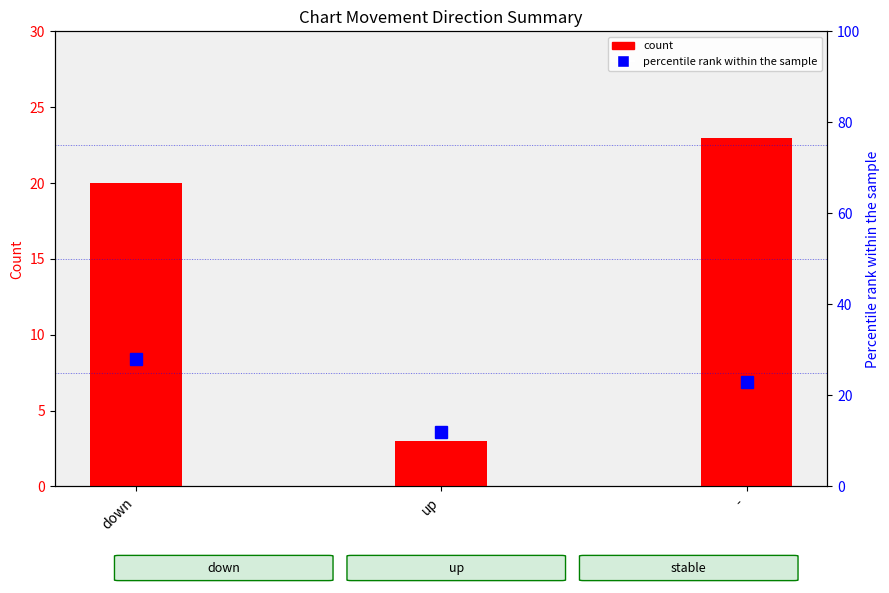

What is the difference between the maximum and minimum values?

20